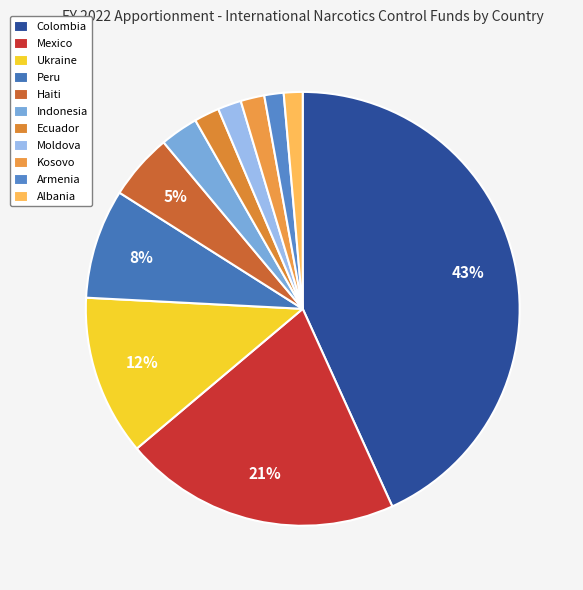

Does Haiti represent more than half of the total?

No